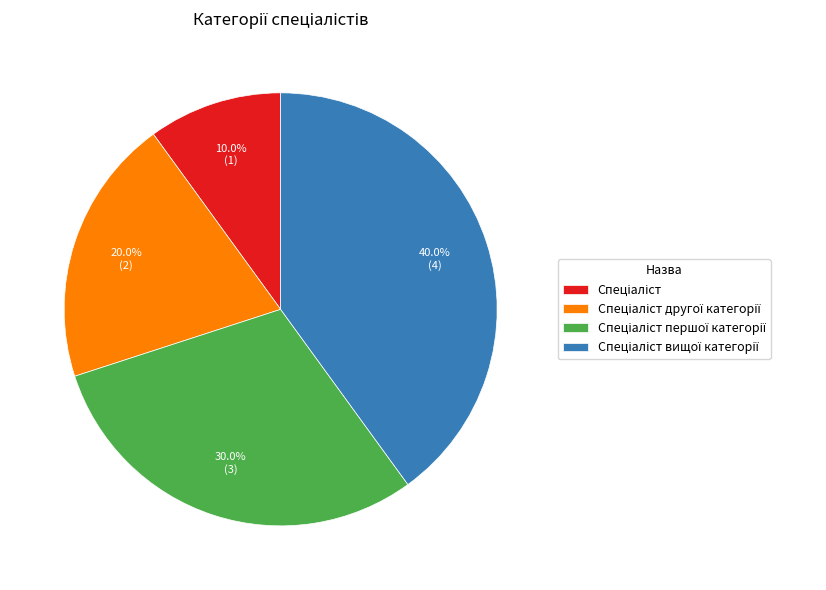

To the nearest percent, what is the average slice percentage?

25%